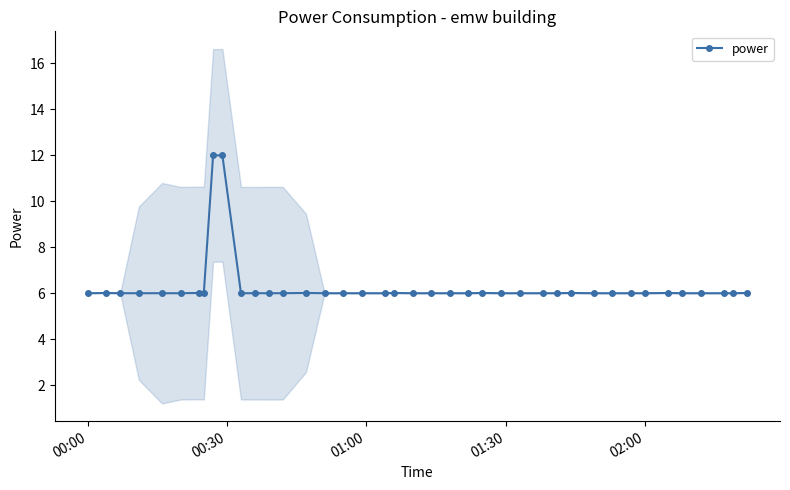

How many points are higher than both their immediate neighbors (excluding endpoints)?

7